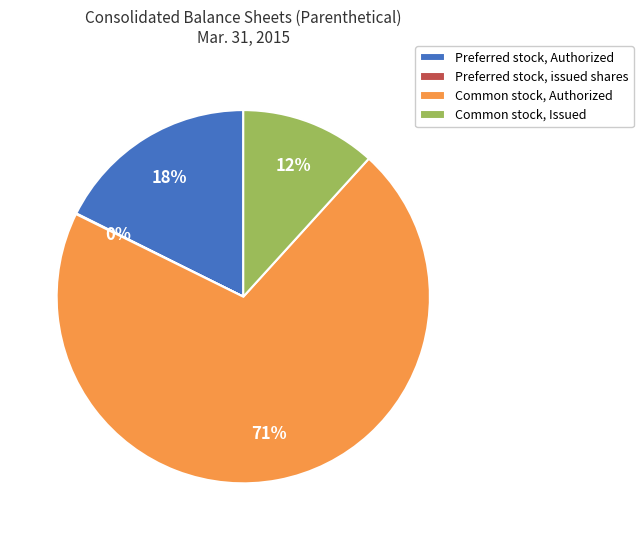

What is the majority slice?

Common stock, Authorized